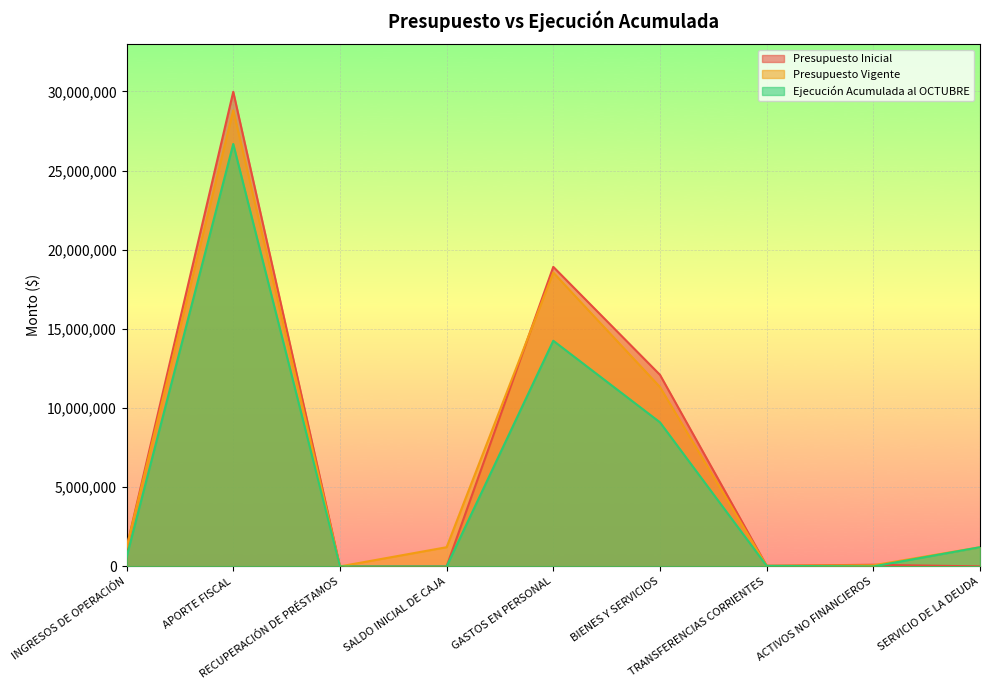

Where is the first local maximum for Ejecución Acumulada al OCTUBRE?

APORTE FISCAL